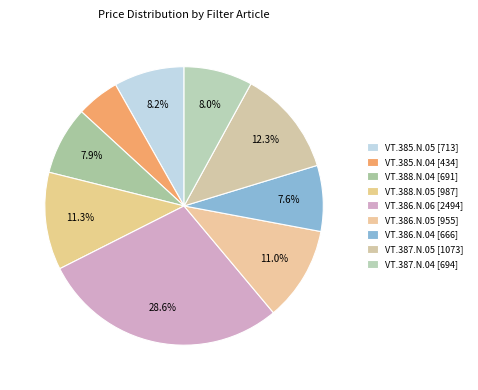

How many slices are in this pie chart?

9